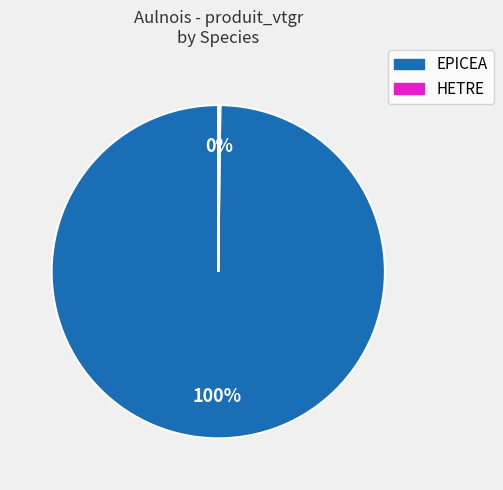

Which slice is the largest?

EPICEA